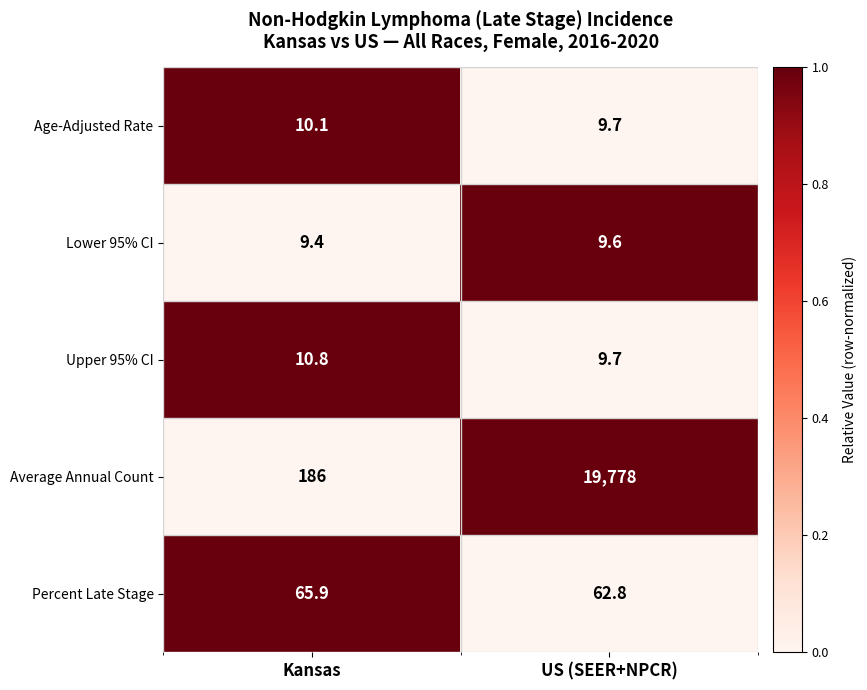

How many categories are shown in the chart?

2